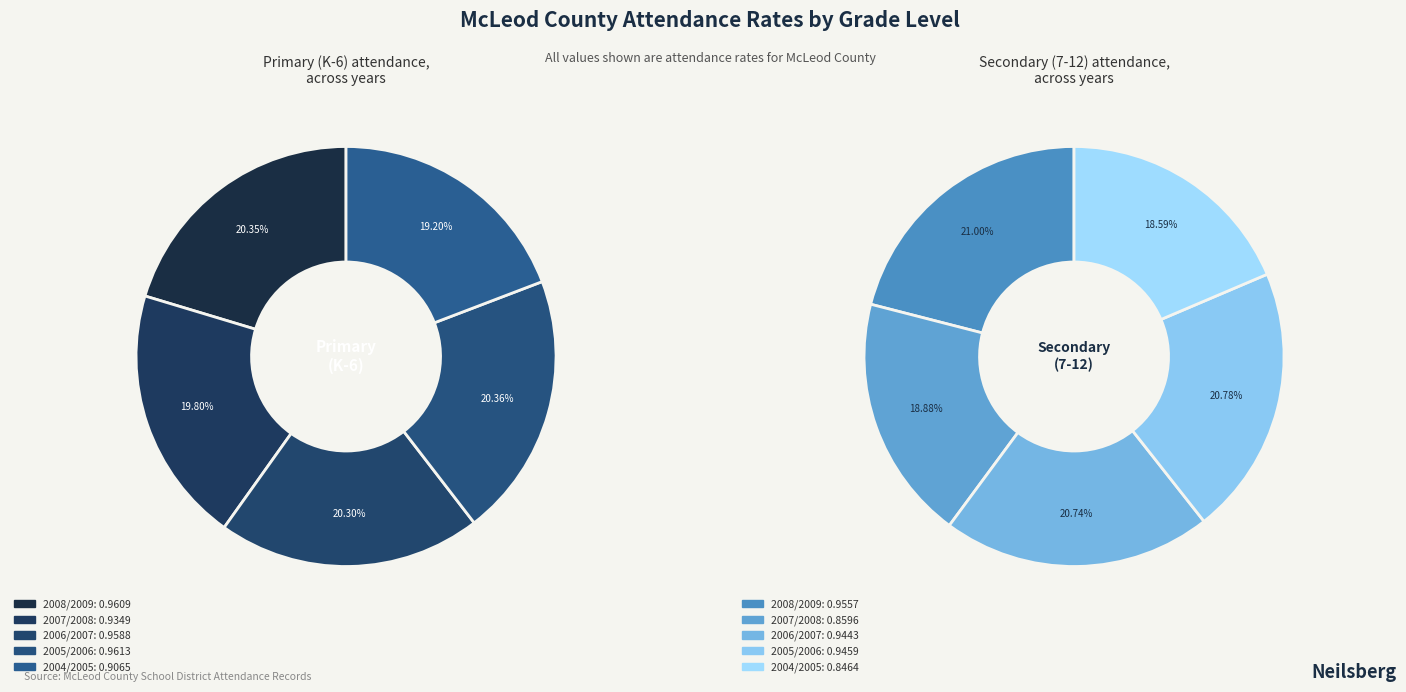

What portion of the pie excludes 2008/2009?

79.7%